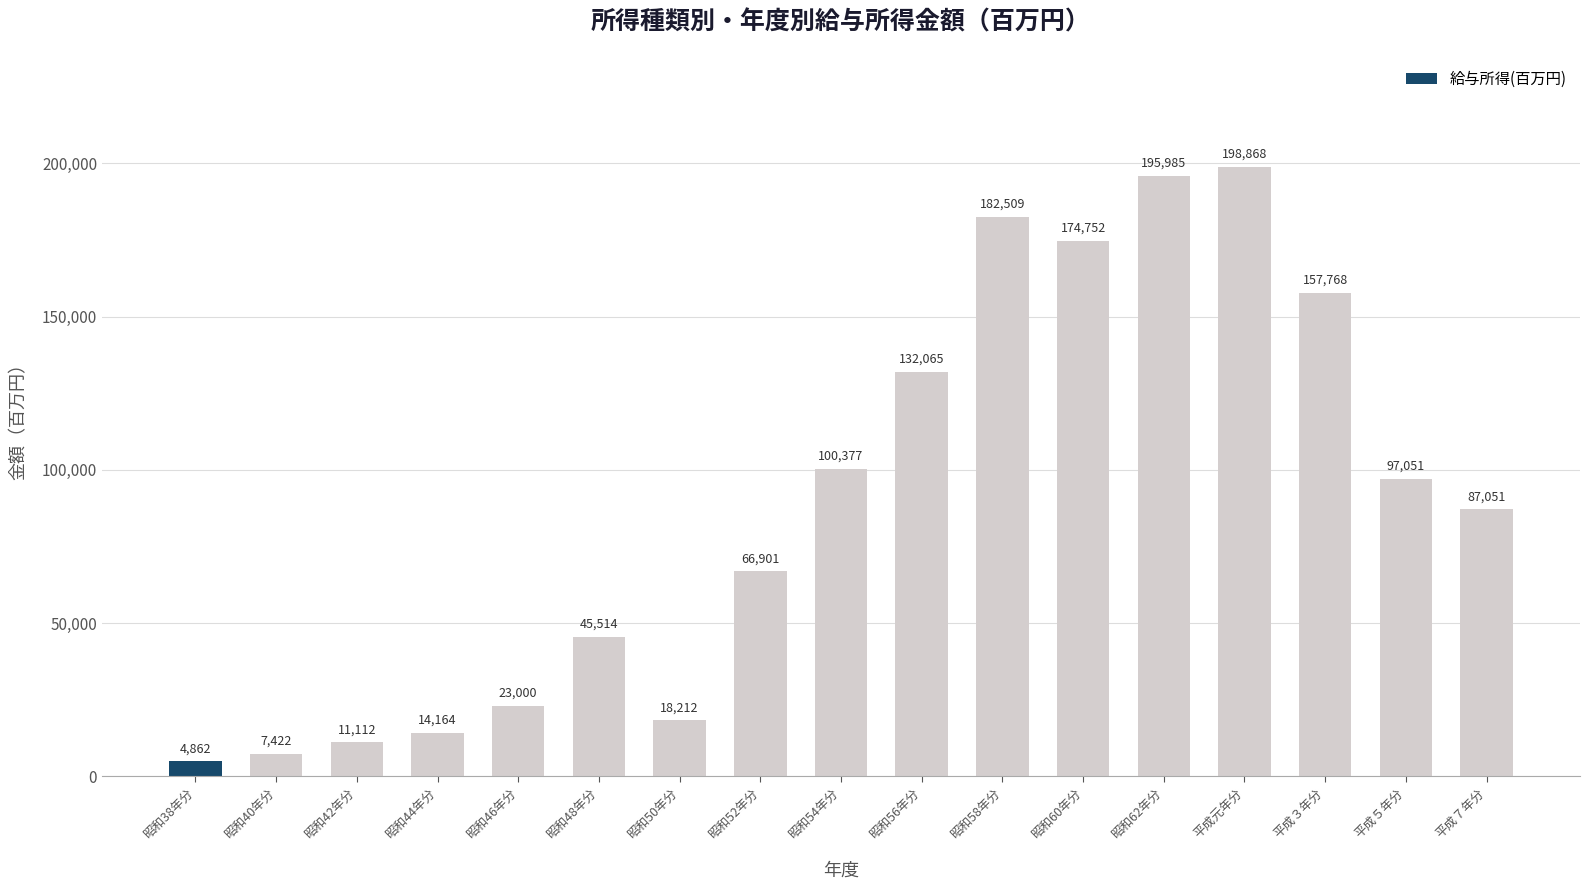

Reading left to right, extract all data points from this chart.

4862	7422	11112	14164	23000	45514	18212	66901	100377	132065	182509	174752	195985	198868	157768	97051	87051